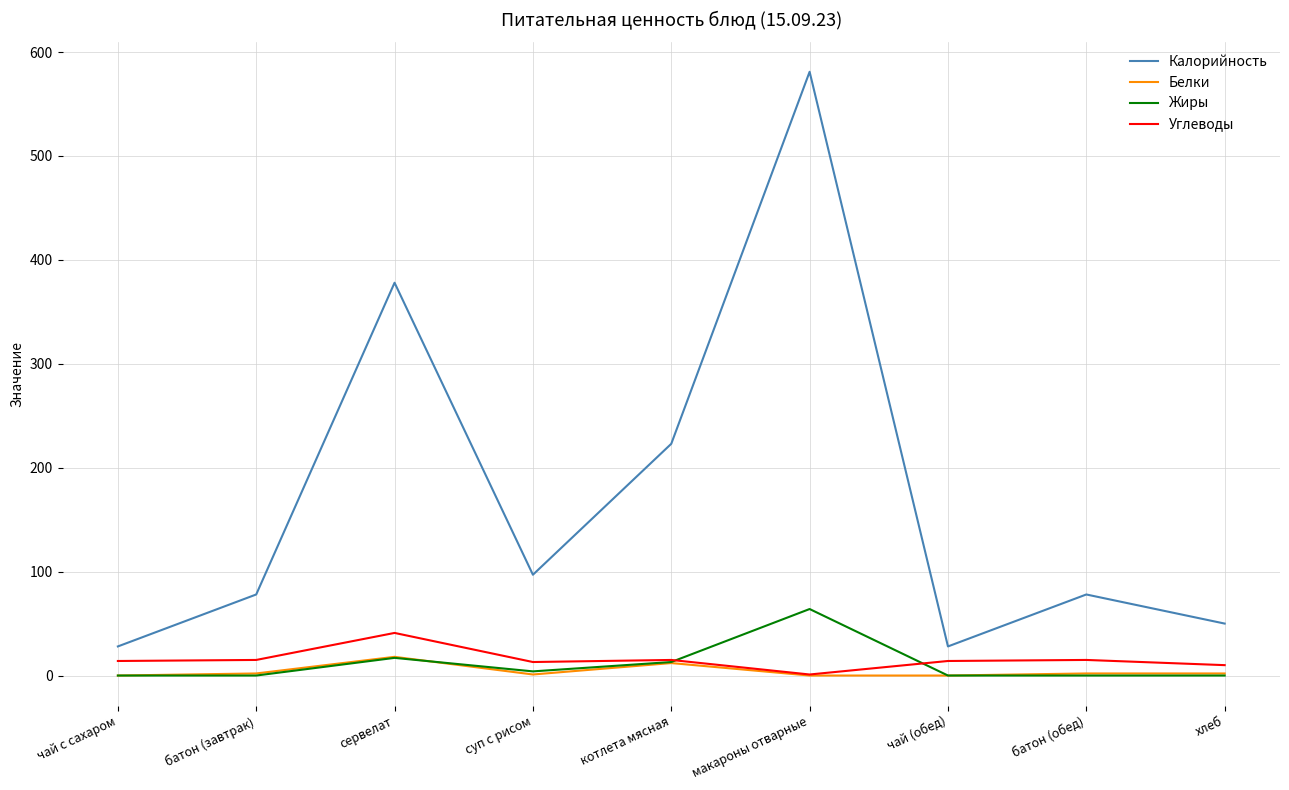

The Жиры series shows 17 at сервелат. True or false?

True